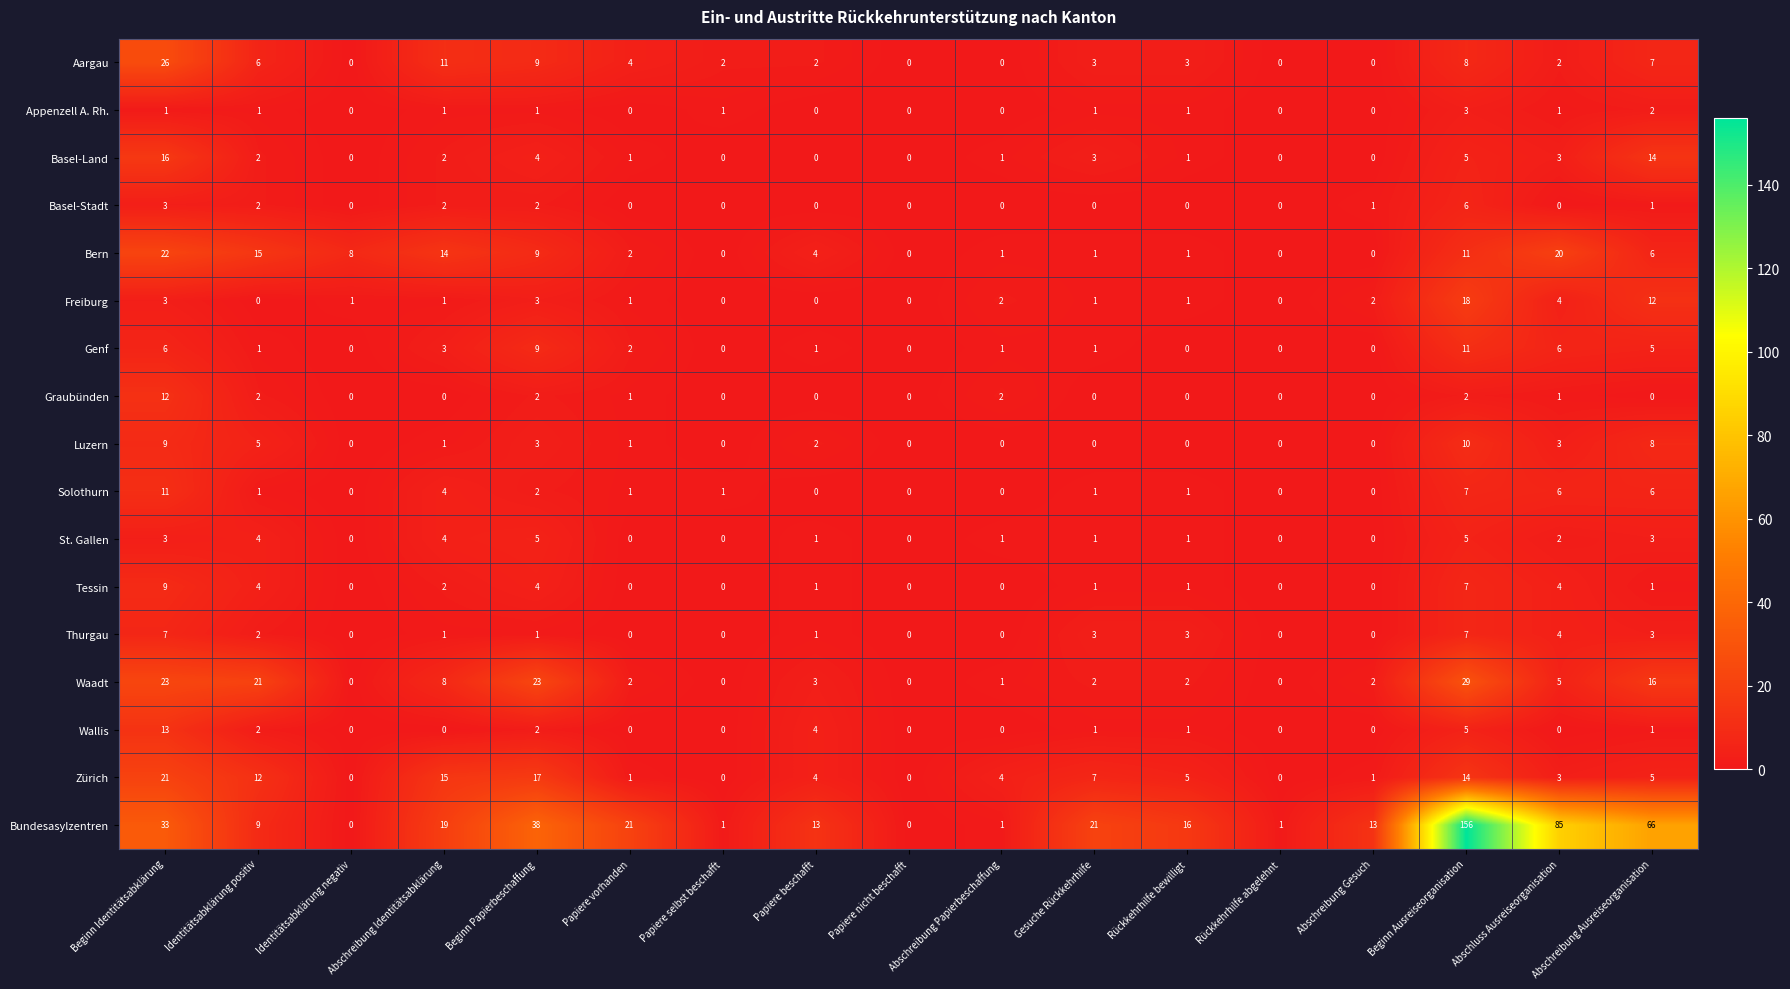

At which category is the sum across all series the highest?

Beginn Ausreiseorganisation